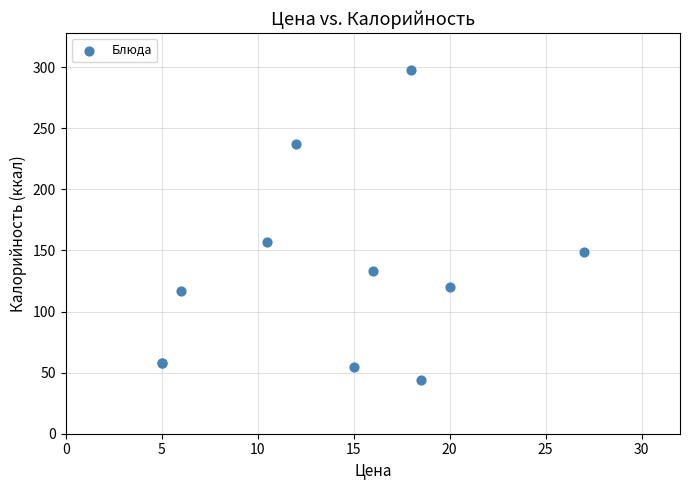

What Y value in the scatter plot is closest to 171?

157